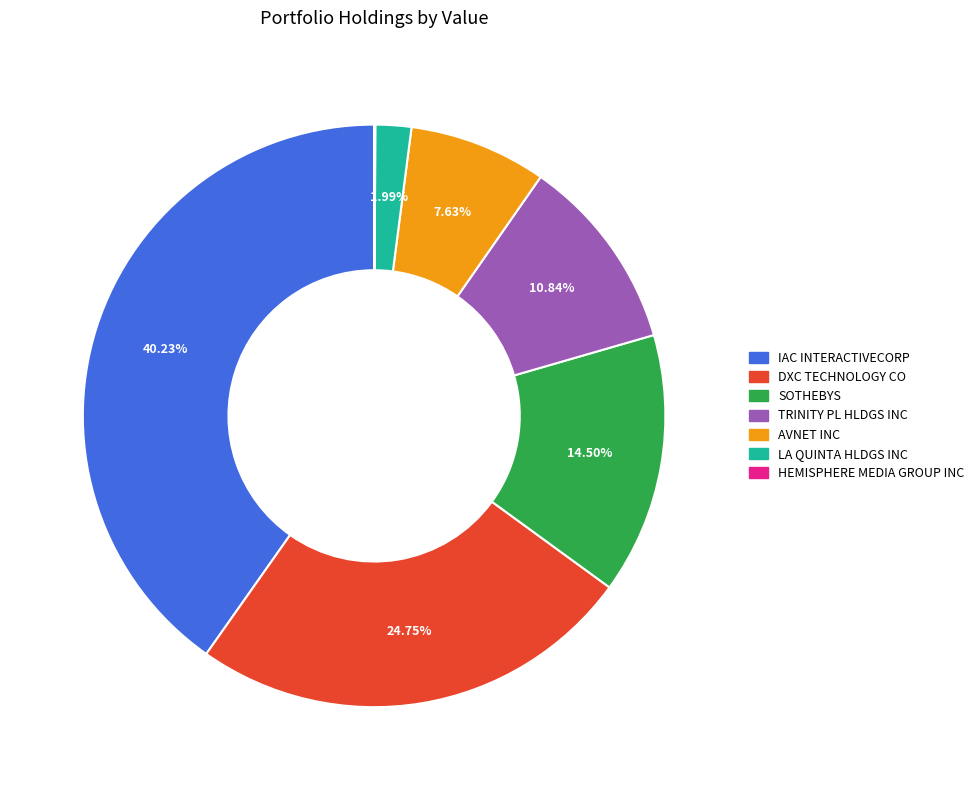

Does IAC INTERACTIVECORP represent more than half of the total?

No